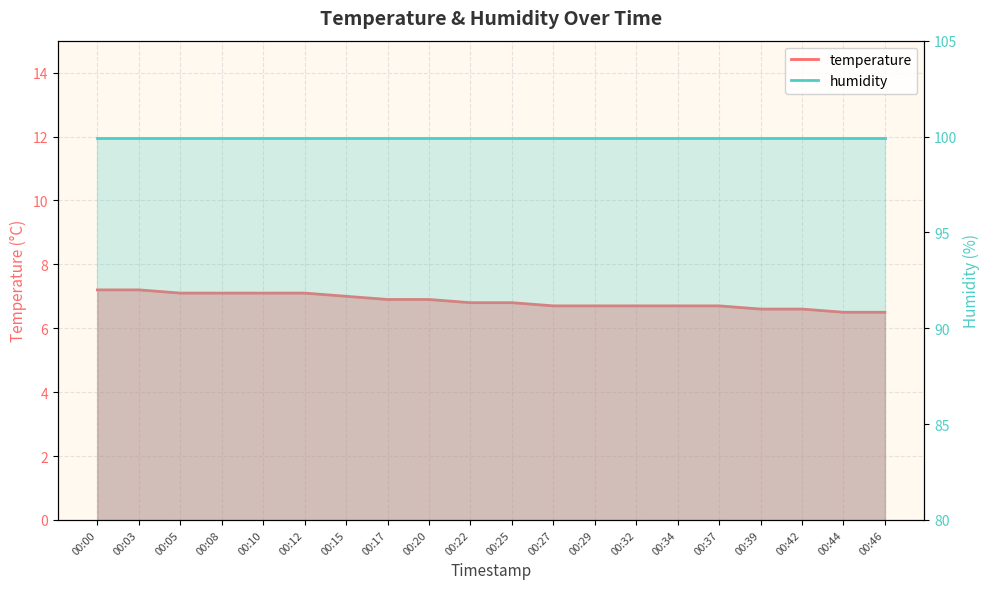

Reading left to right, extract all data points from this chart.

00:00=7.2	00:03=7.2	00:05=7.1	00:08=7.1	00:10=7.1	00:12=7.1	00:15=7.0	00:17=6.9	00:20=6.9	00:22=6.8	00:25=6.8	00:27=6.7	00:29=6.7	00:32=6.7	00:34=6.7	00:37=6.7	00:39=6.6	00:42=6.6	00:44=6.5	00:46=6.5